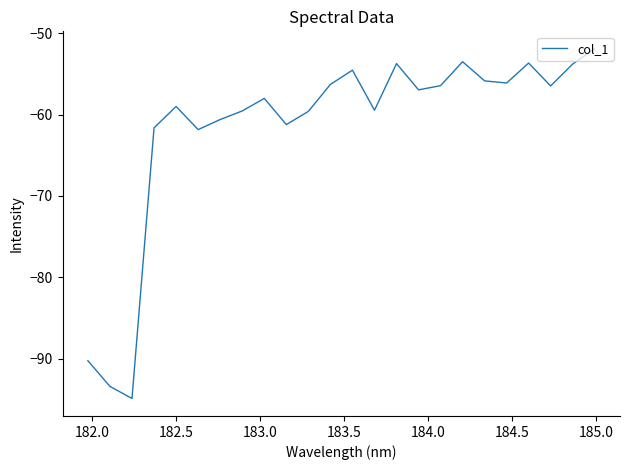

What is the greatest value displayed?

-51.9